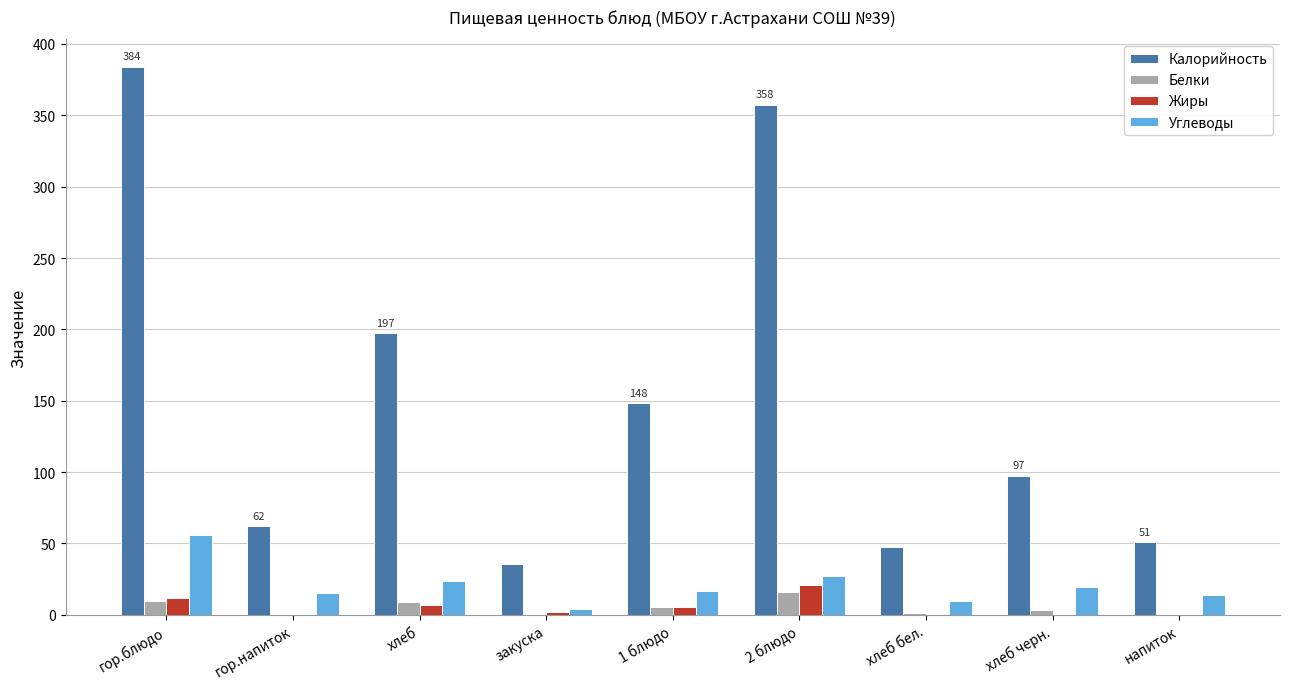

What is the approximate value of Жиры at гор.блюдо?

12.1